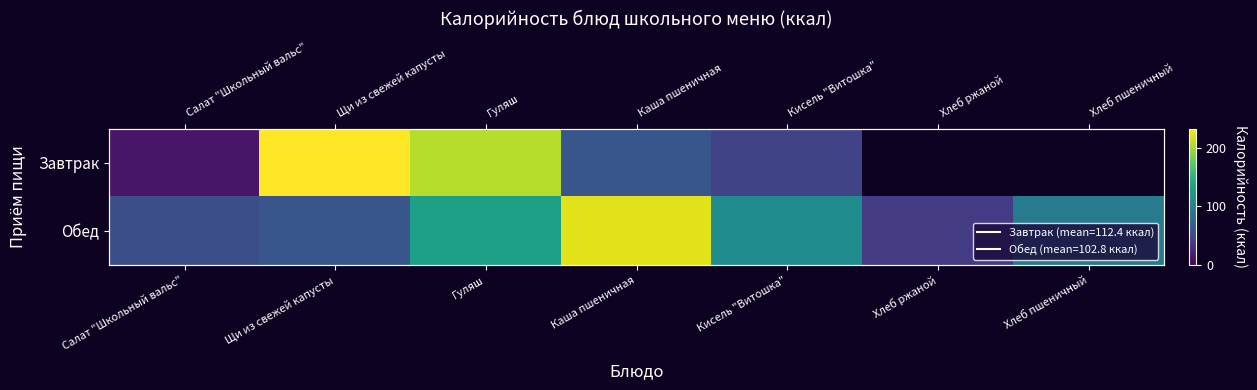

The Обед series shows 108.1 at Щи из свежей капусты. True or false?

False